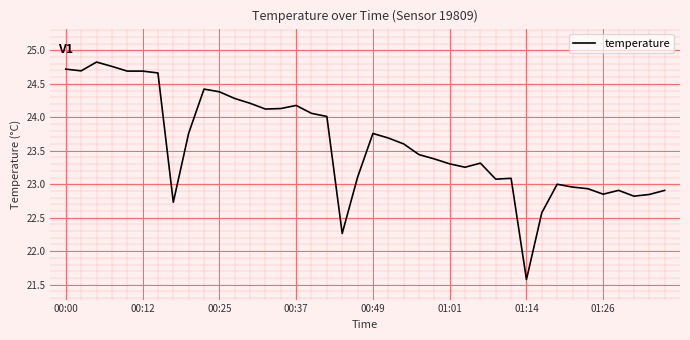

What is the maximum value shown in the chart?

24.8